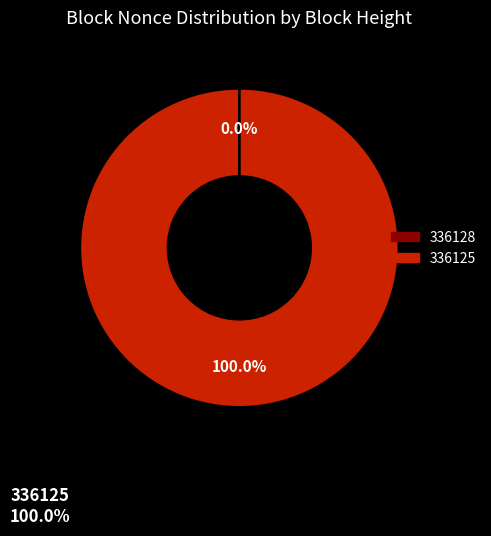

Is there a majority slice in this chart?

Yes